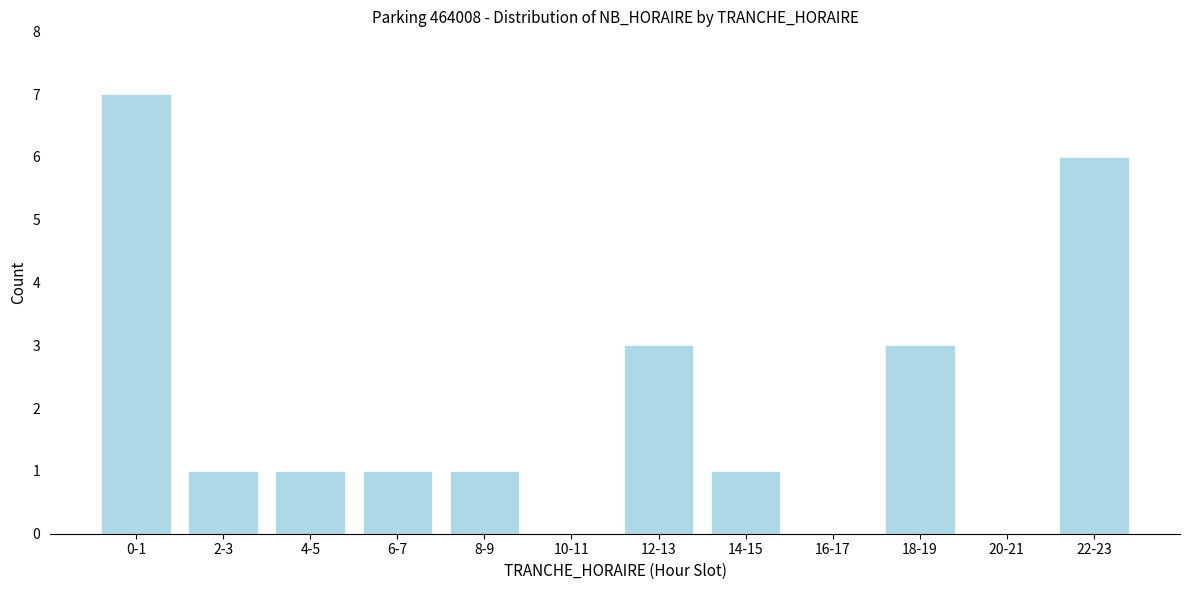

Reading left to right, what are all the values shown in this chart?

0-1=7	2-3=1	4-5=1	6-7=1	8-9=1	10-11=0	12-13=3	14-15=1	16-17=0	18-19=3	20-21=0	22-23=6